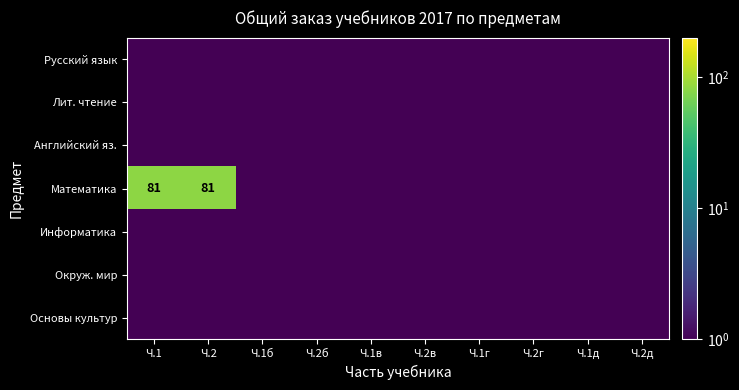

Is the value of Лит. чтение at Ч.1 greater than the value of Окруж. мир at Ч.2д?

No